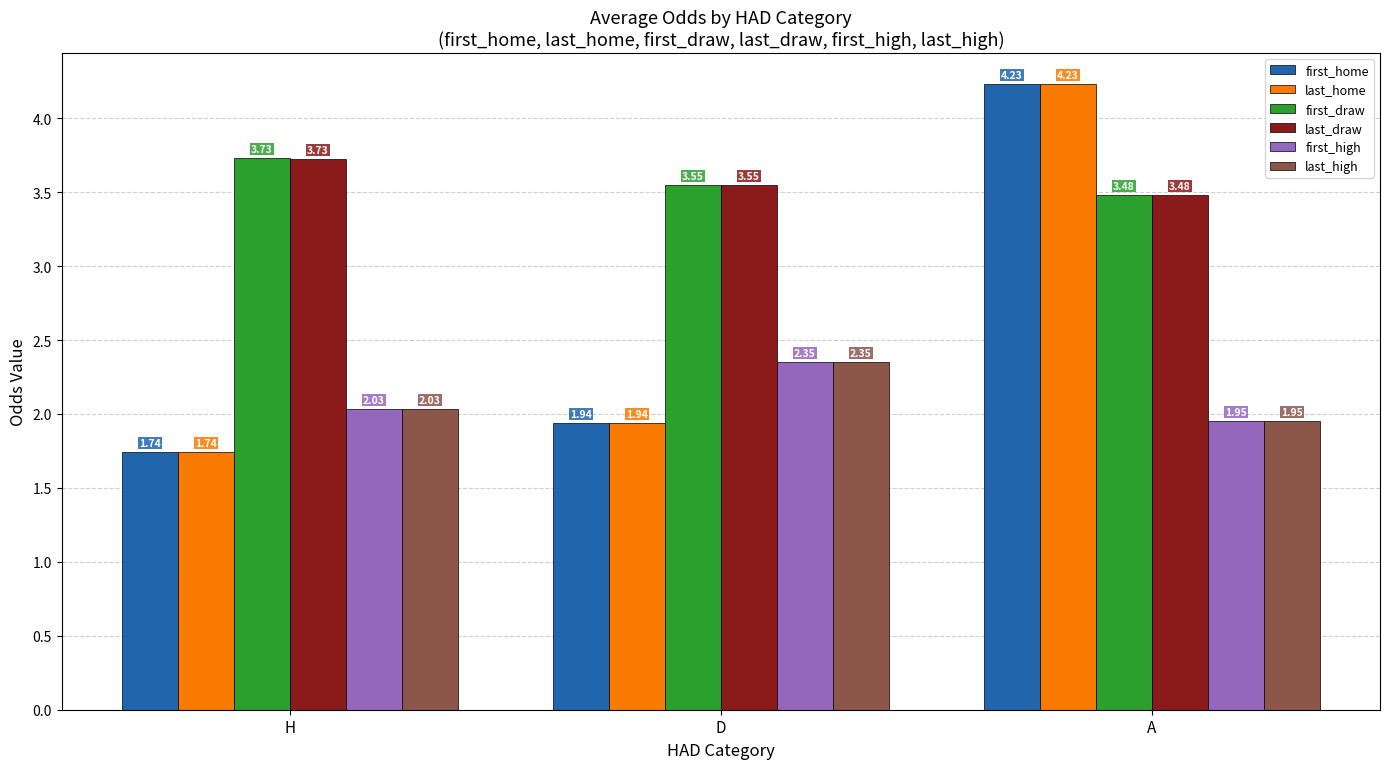

What is the spread (max minus min) of values at A?

2.3